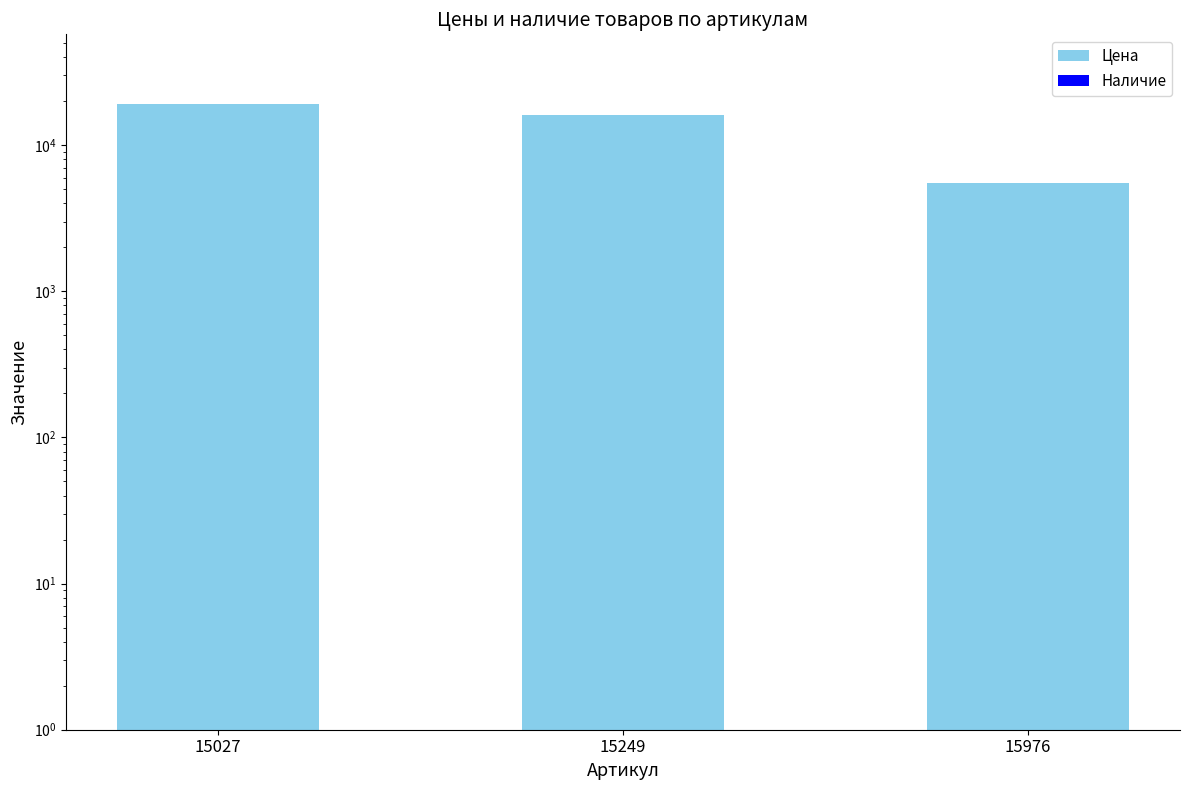

How many values in the Цена series are below 16121?

1